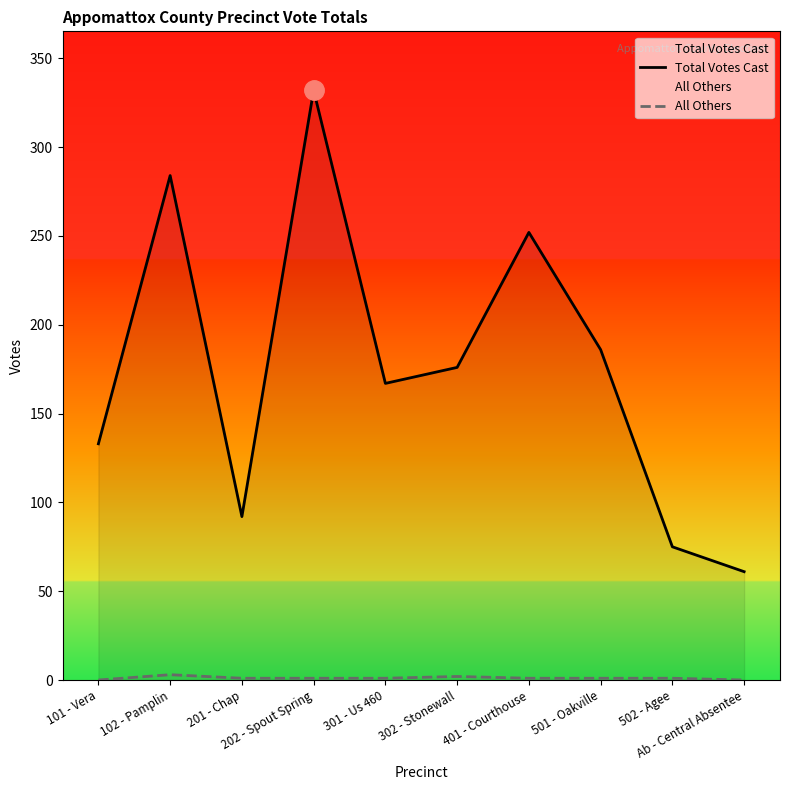

What is the difference between the Total Votes Cast values at 401 - Courthouse and 301 - Us 460?

85